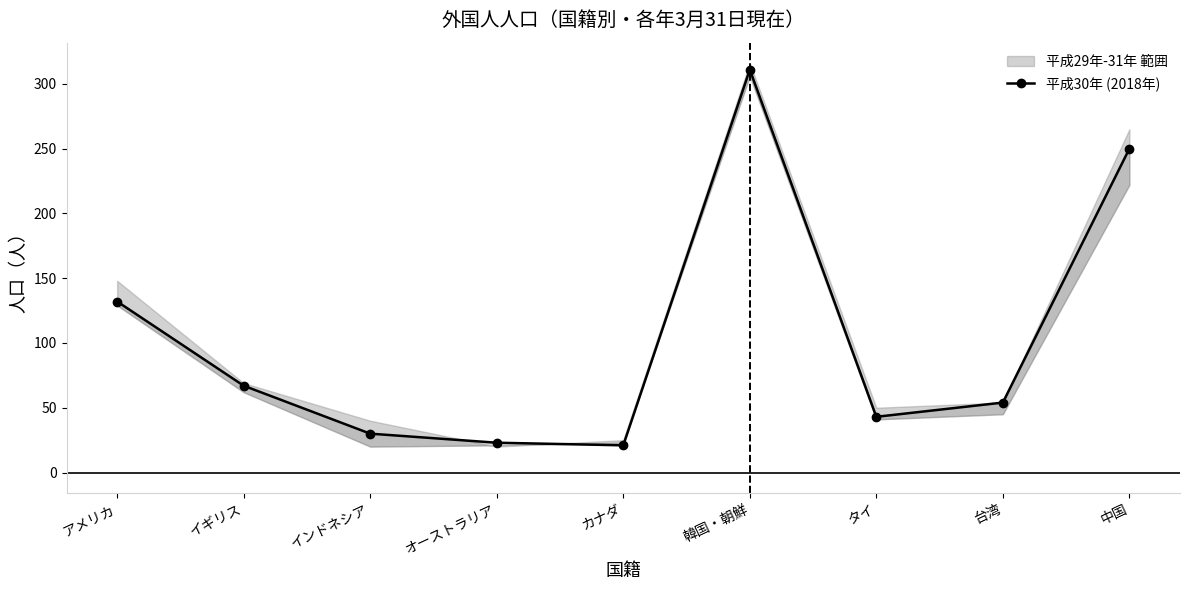

What is the smallest value displayed?

21